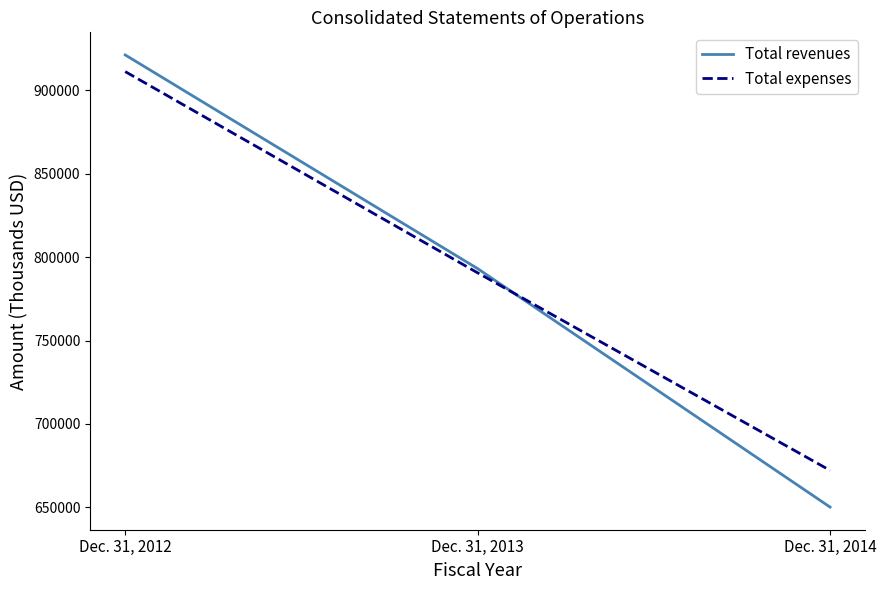

How many lines are shown in the chart?

2